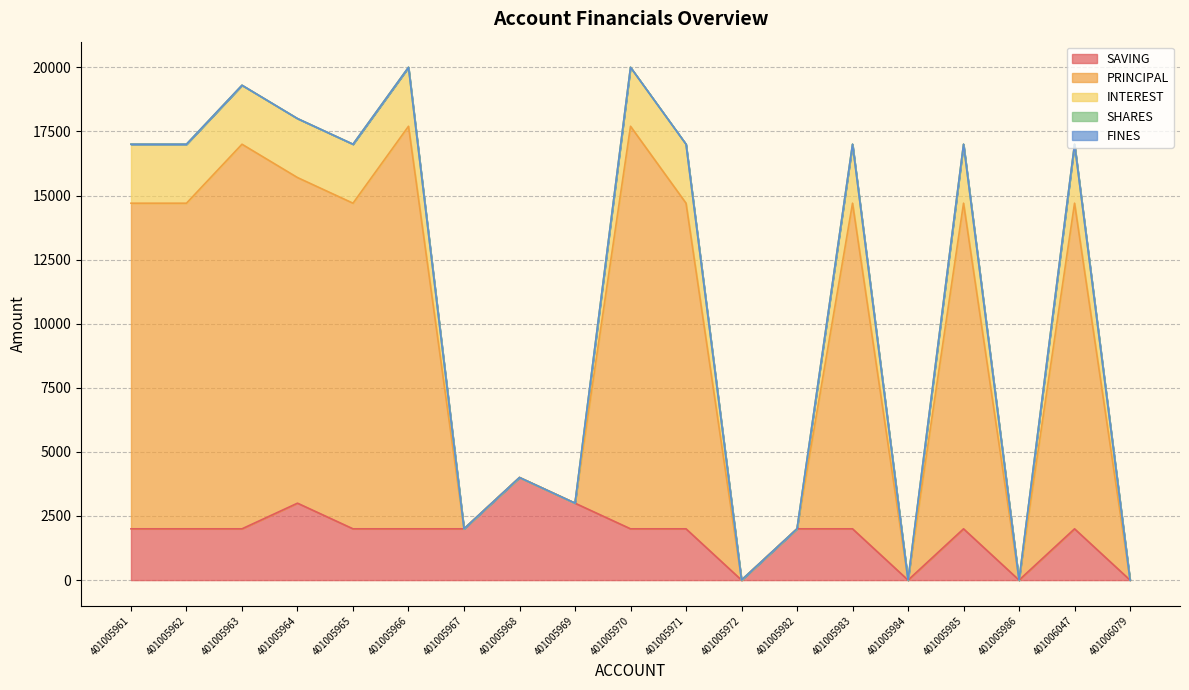

True or false: SAVING has a value of -1393 at 401005986.

False